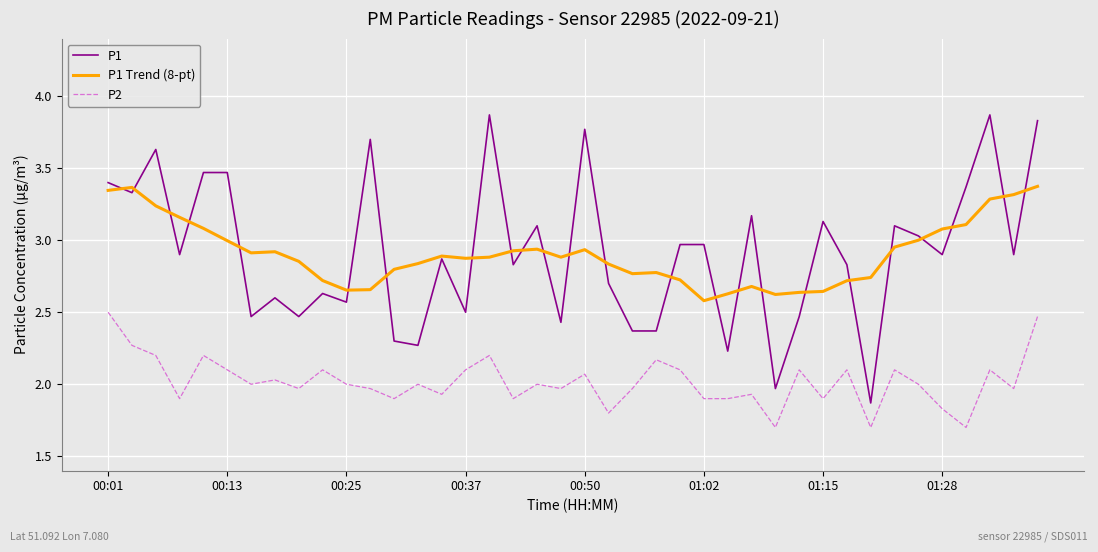

What is the maximum value for P1?

3.9